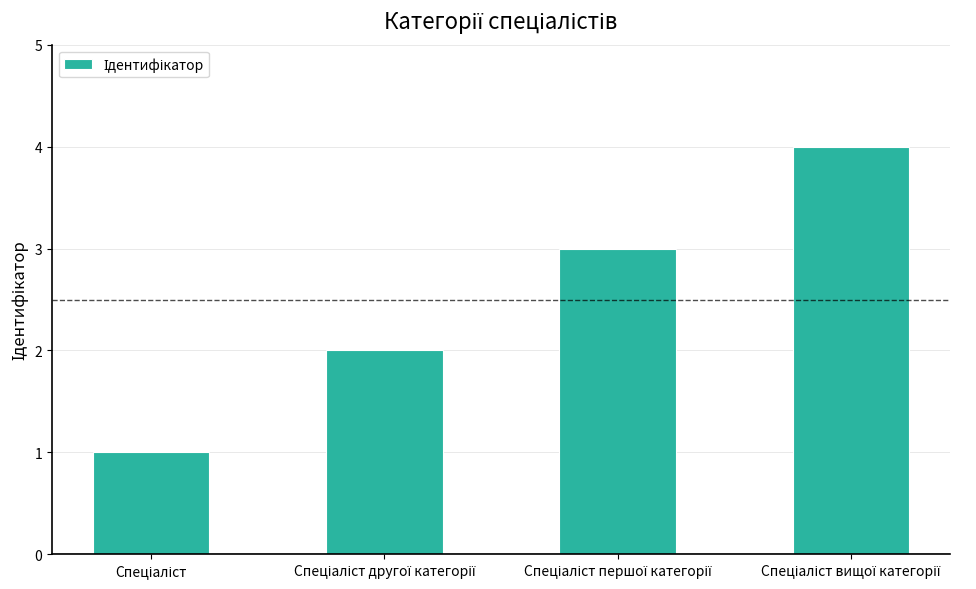

What is the difference between the maximum and minimum values?

3